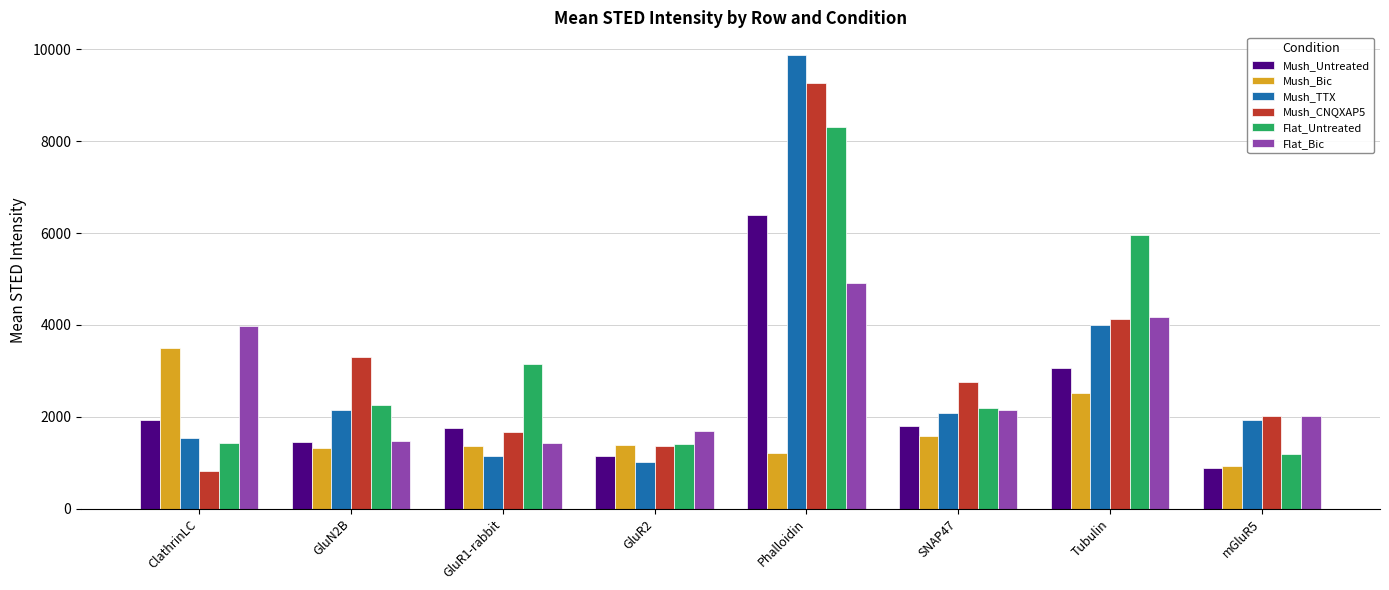

What is the difference between the highest and lowest values at Phalloidin?

8676.1